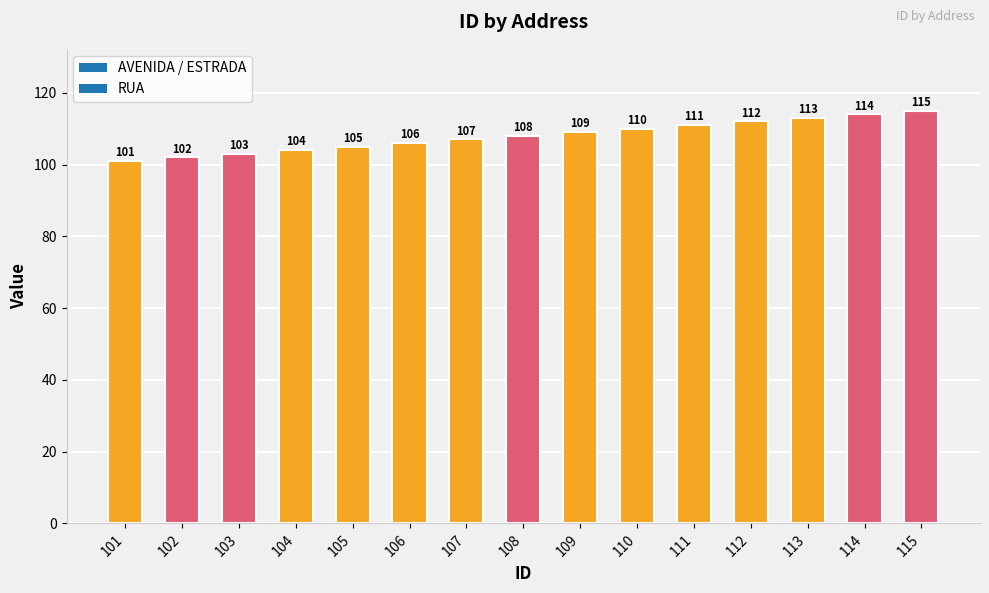

What is the approximate value at 104, to the nearest 5?

105